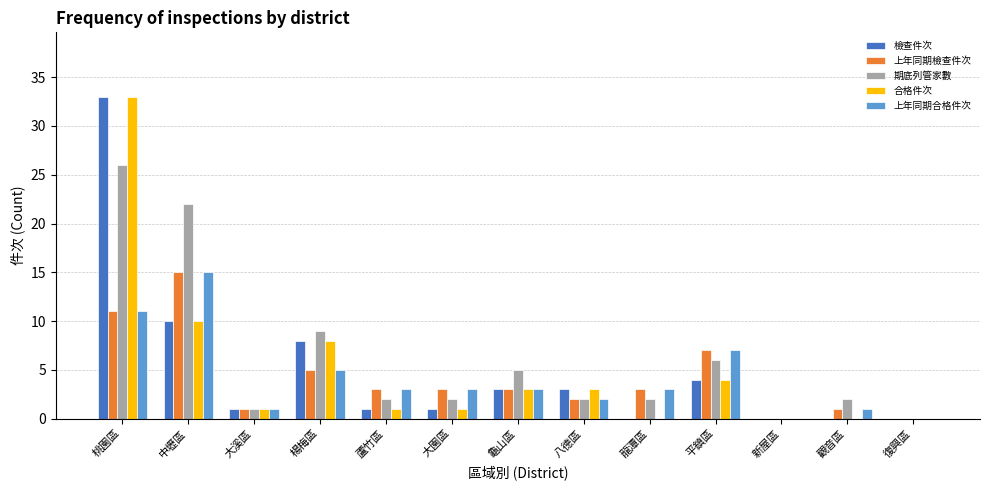

Reading left to right, list all the values displayed in this chart.

檢查件次: 33	10	1	8	1	1	3	3	0	4	0	0	0
上年同期檢查件次: 11	15	1	5	3	3	3	2	3	7	0	1	0
期底列管家數: 26	22	1	9	2	2	5	2	2	6	0	2	0
合格件次: 33	10	1	8	1	1	3	3	0	4	0	0	0
上年同期合格件次: 11	15	1	5	3	3	3	2	3	7	0	1	0